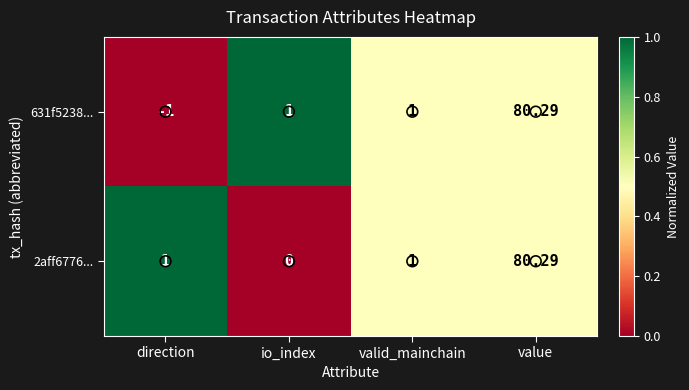

Which label corresponds to the largest value in the chart?

value